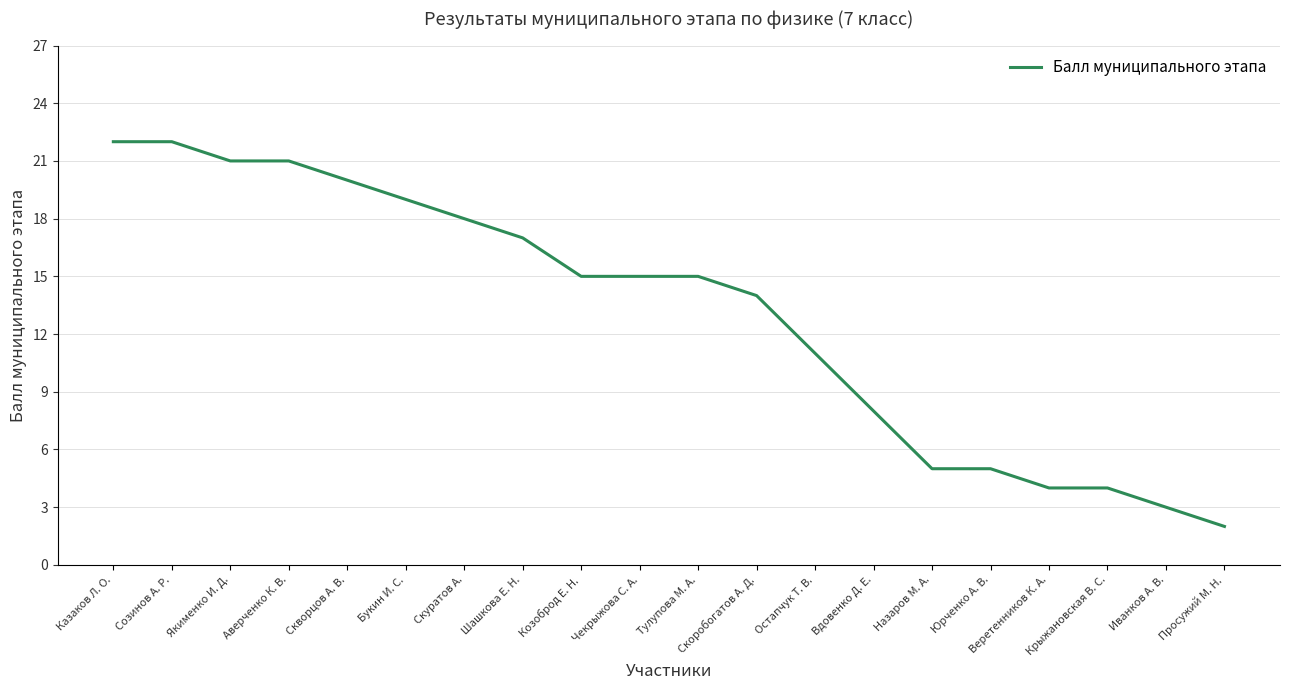

What is the change in value from Шашкова Е. Н. to Чекрыжова С. А.?

-2